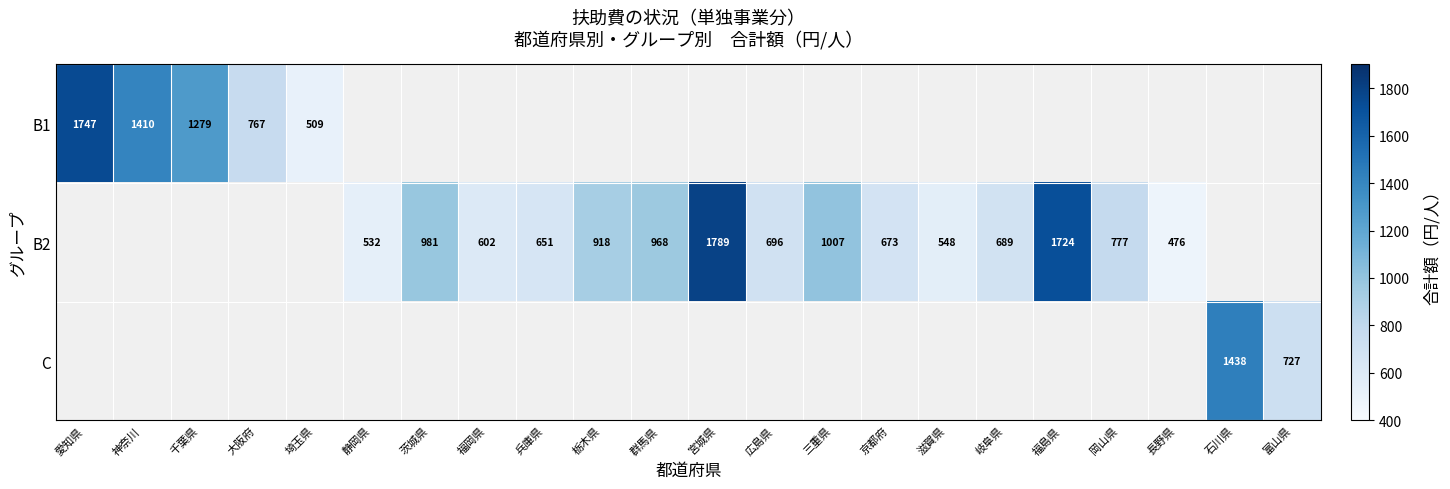

What is the minimum value shown in the chart?

476.0